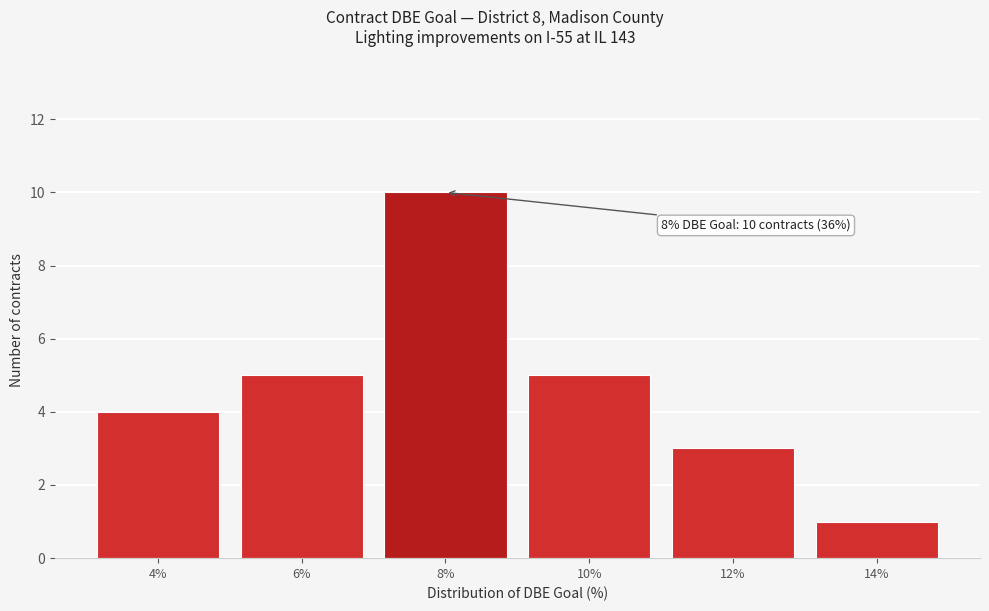

Reading left to right, what are all the values shown in this chart?

4	5	10	5	3	1